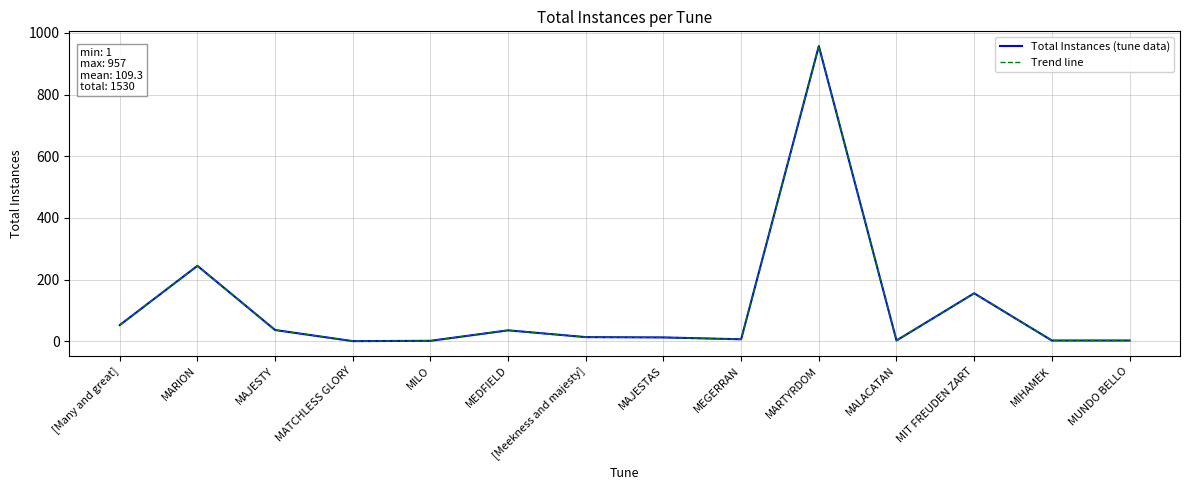

What value does the Total Instances (tune data) series have at MATCHLESS GLORY?

1